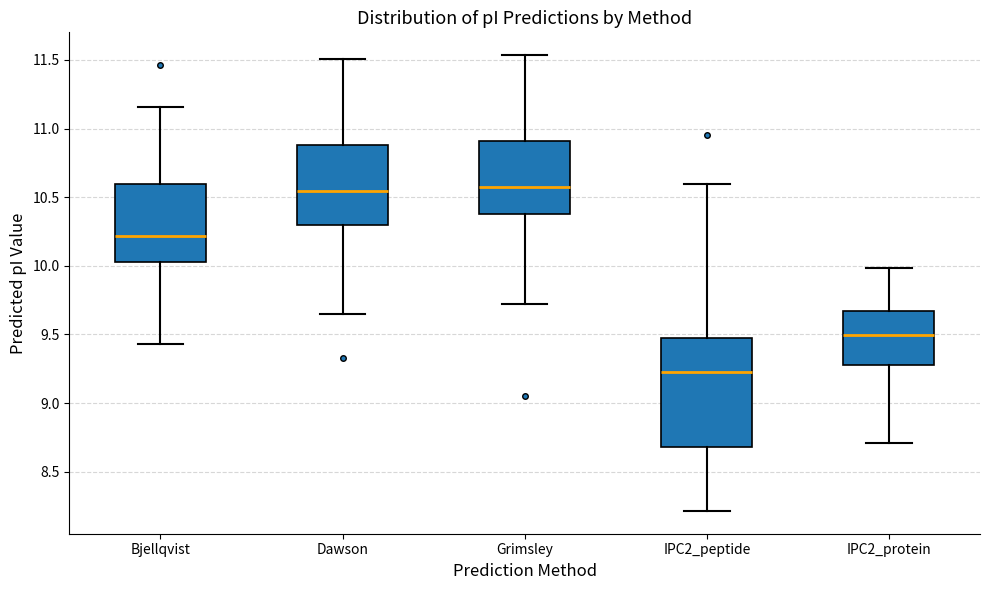

Reading left to right, read every box against the y-axis: the position of its median line, the range the box covers, and the ends of its whiskers. The values are not printed on the chart, so give them approximately, as read against the axis.

Bjellqvist: median 10.20, box 10.00 to 10.60, whiskers 9.45 to 11.15
Dawson: median 10.55, box 10.30 to 10.90, whiskers 9.65 to 11.50
Grimsley: median 10.60, box 10.40 to 10.90, whiskers 9.70 to 11.55
IPC2_peptide: median 9.20, box 8.70 to 9.45, whiskers 8.20 to 10.60
IPC2_protein: median 9.50, box 9.30 to 9.65, whiskers 8.70 to 10.00